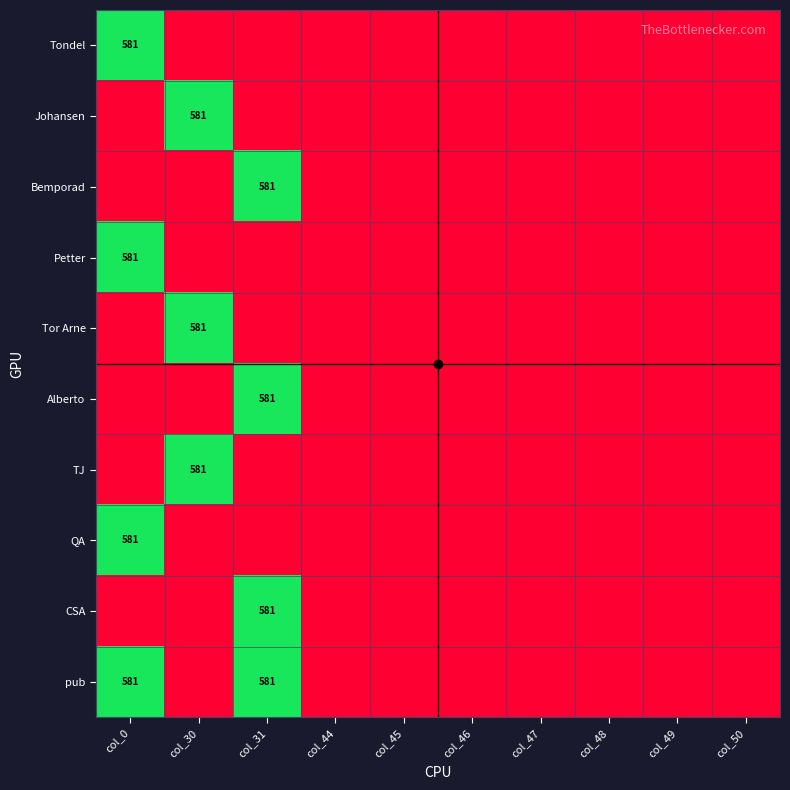

Rank the categories by TJ value from highest to lowest.

col_30, col_0, col_31, col_44, col_45, col_46, col_47, col_48, col_49, col_50